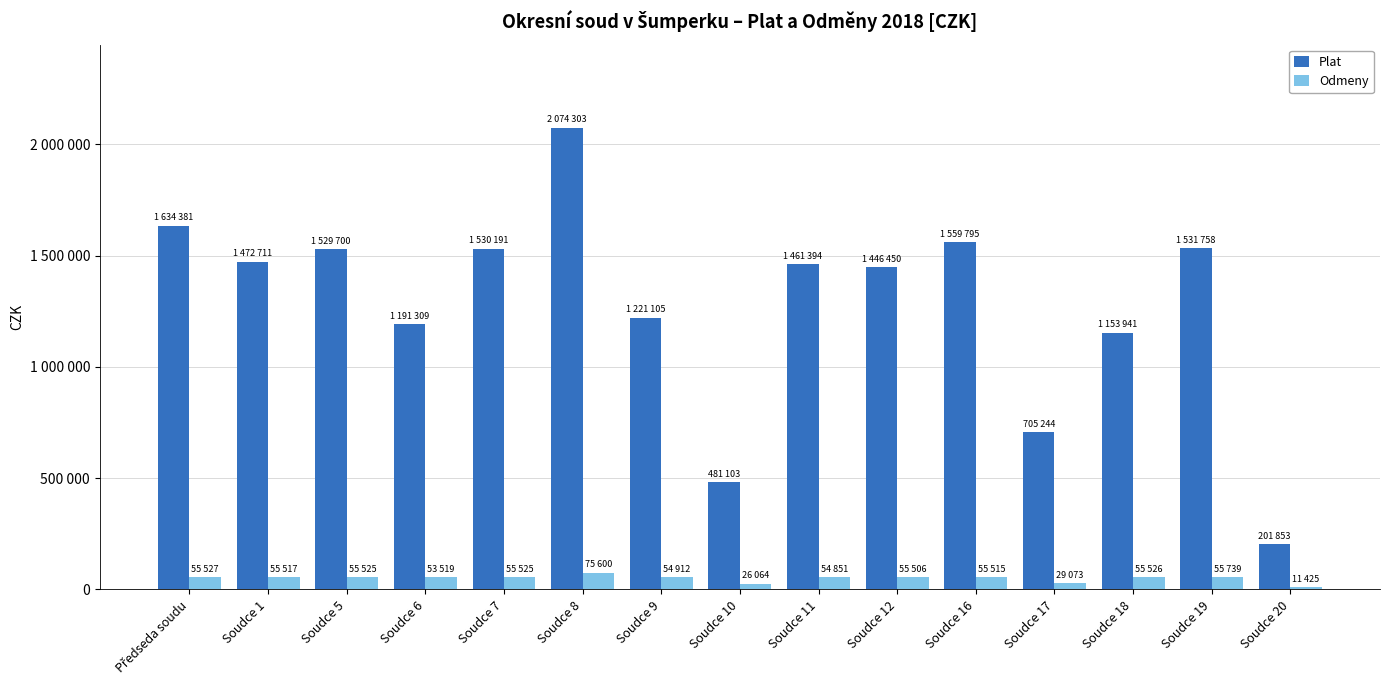

Is it true that Plat equals 1698867 at Soudce 6?

False